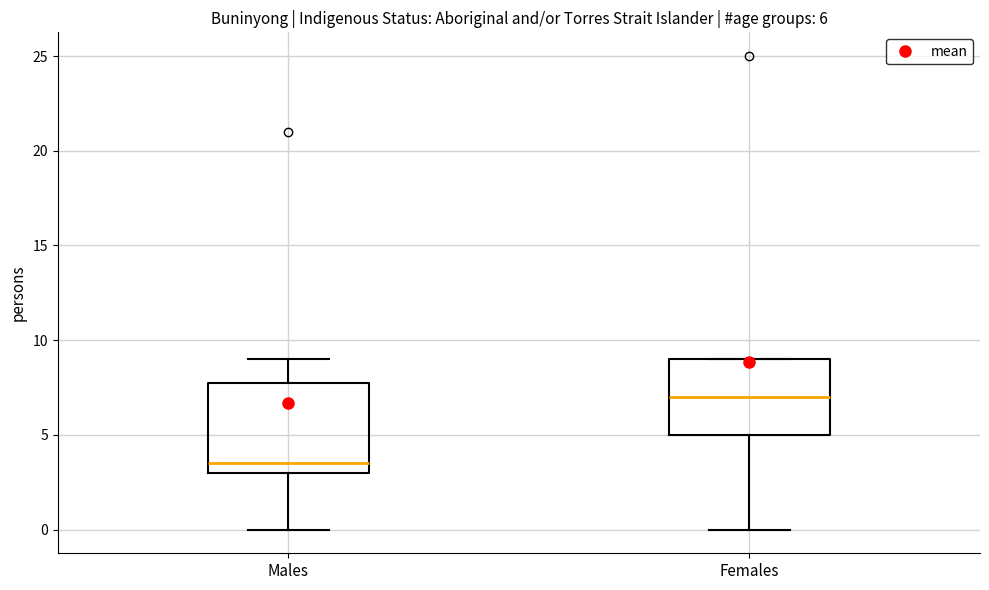

Comparing the boxes themselves (not the whiskers), which one is the tallest?

Males